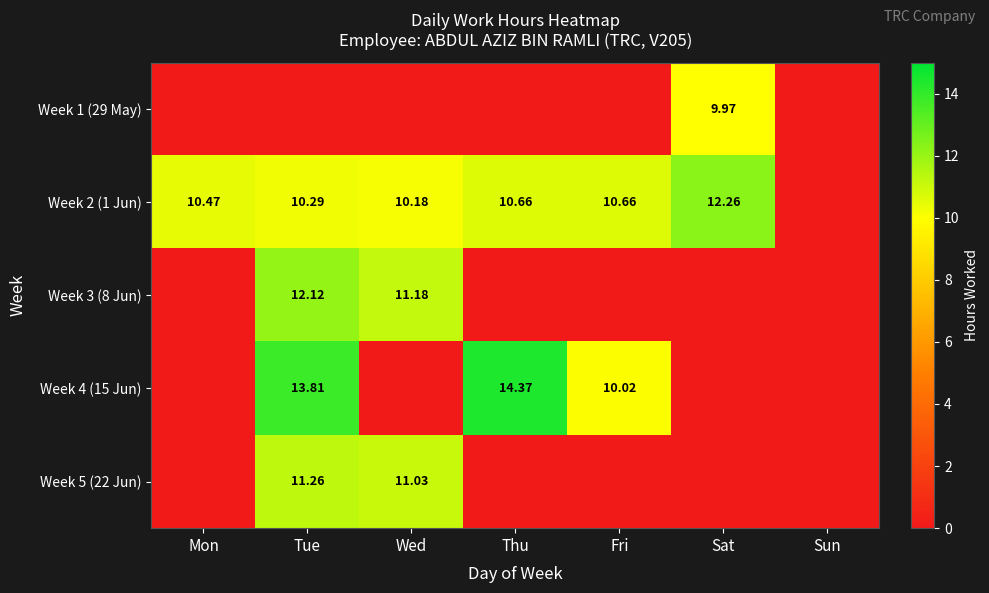

How many data points does each series have?

7